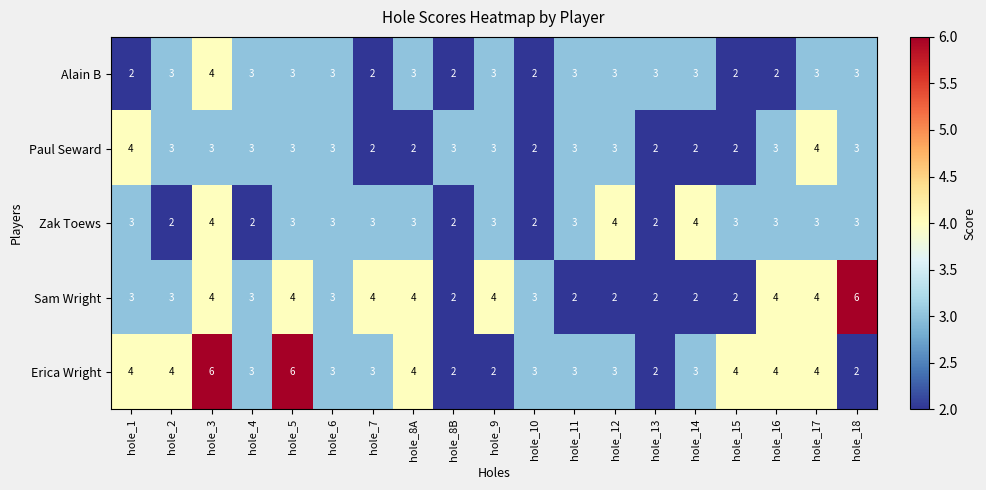

What is the difference between the maximum and minimum values in the Sam Wright series?

4